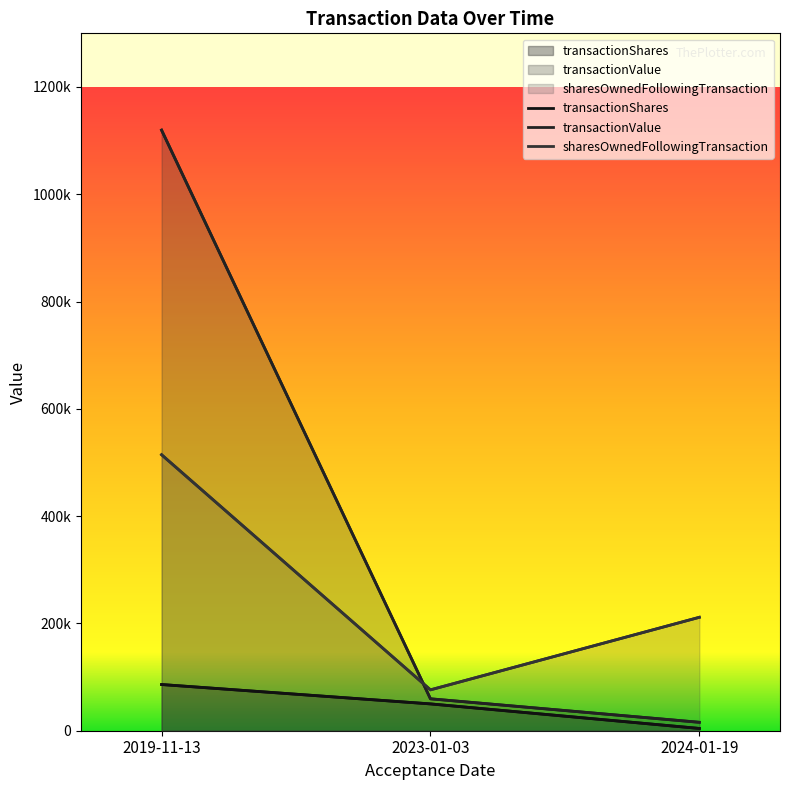

Between 2023-01-03 and 2024-01-19, which series saw the biggest shift?

sharesOwnedFollowingTransaction